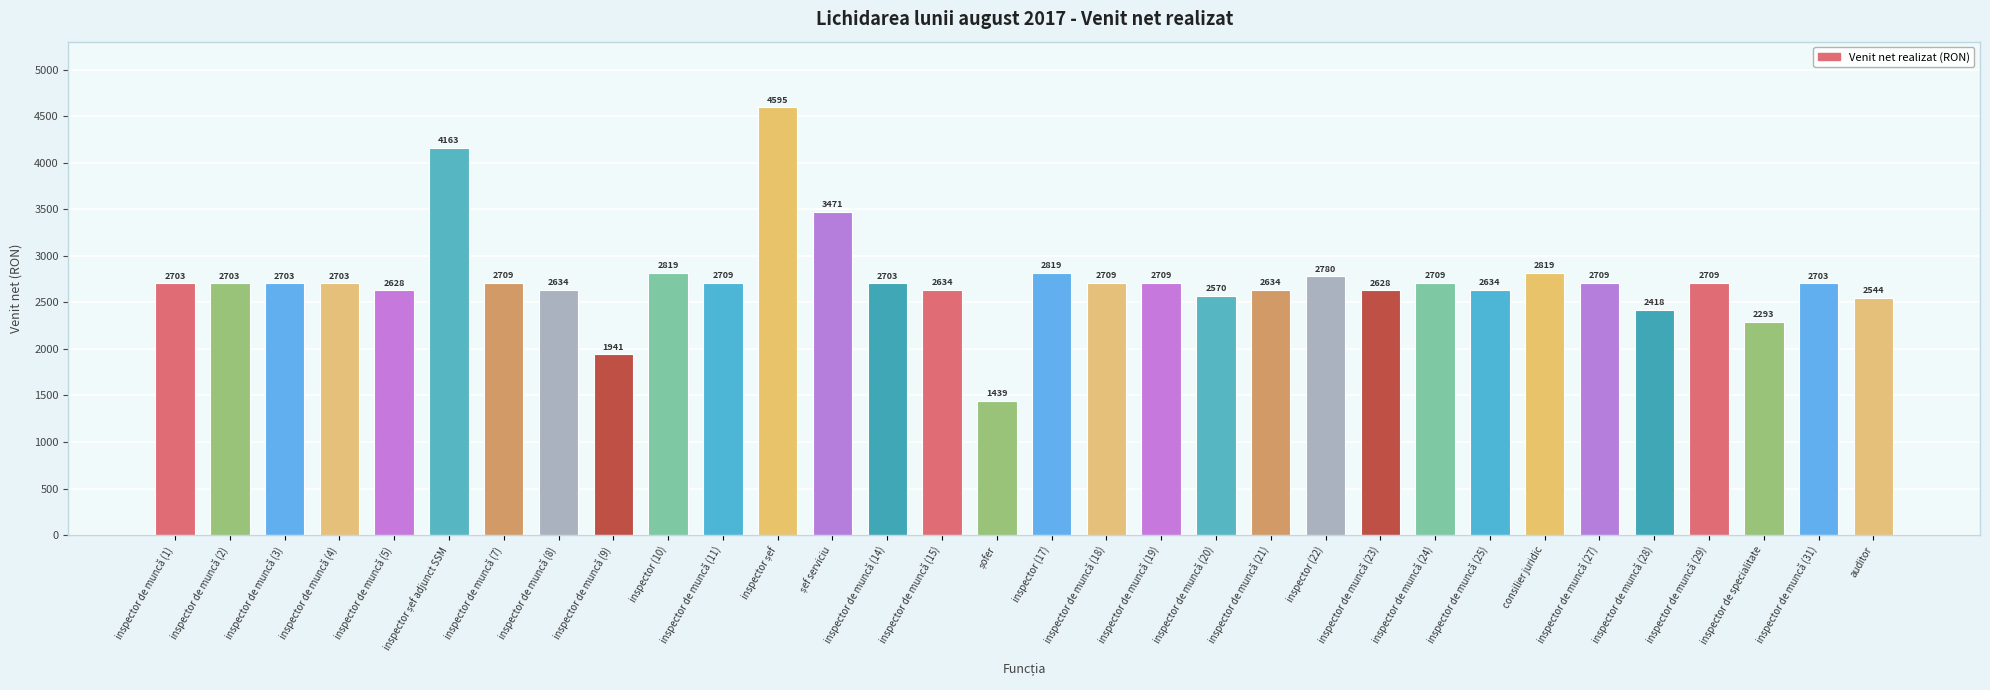

True or false: the data shows 2709 at inspector de muncă (7).

True